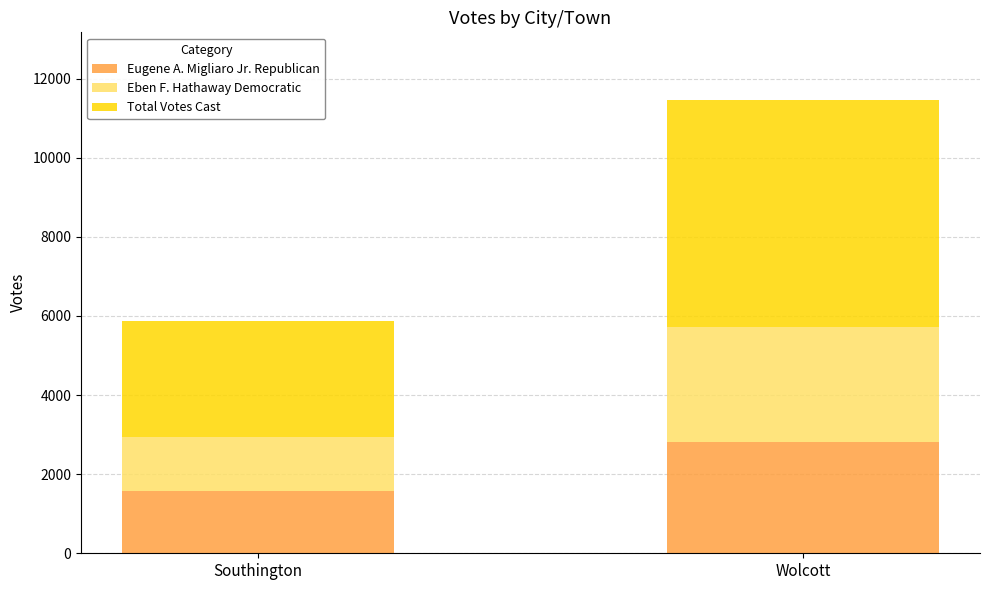

At which label is Eugene A. Migliaro Jr. Republican closest to 2201?

Southington